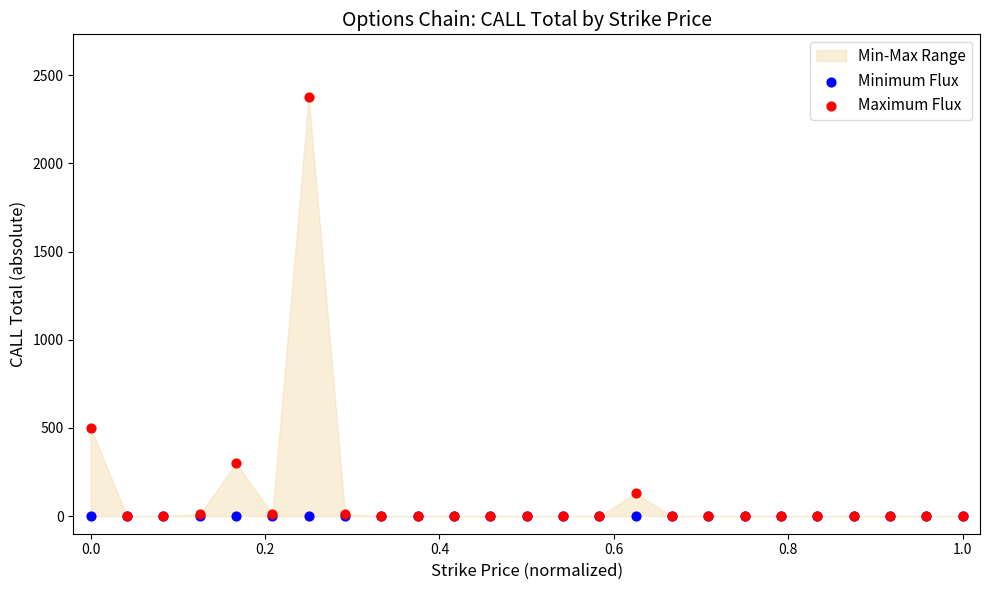

Across all series, what Y value is closest to 1188?

500